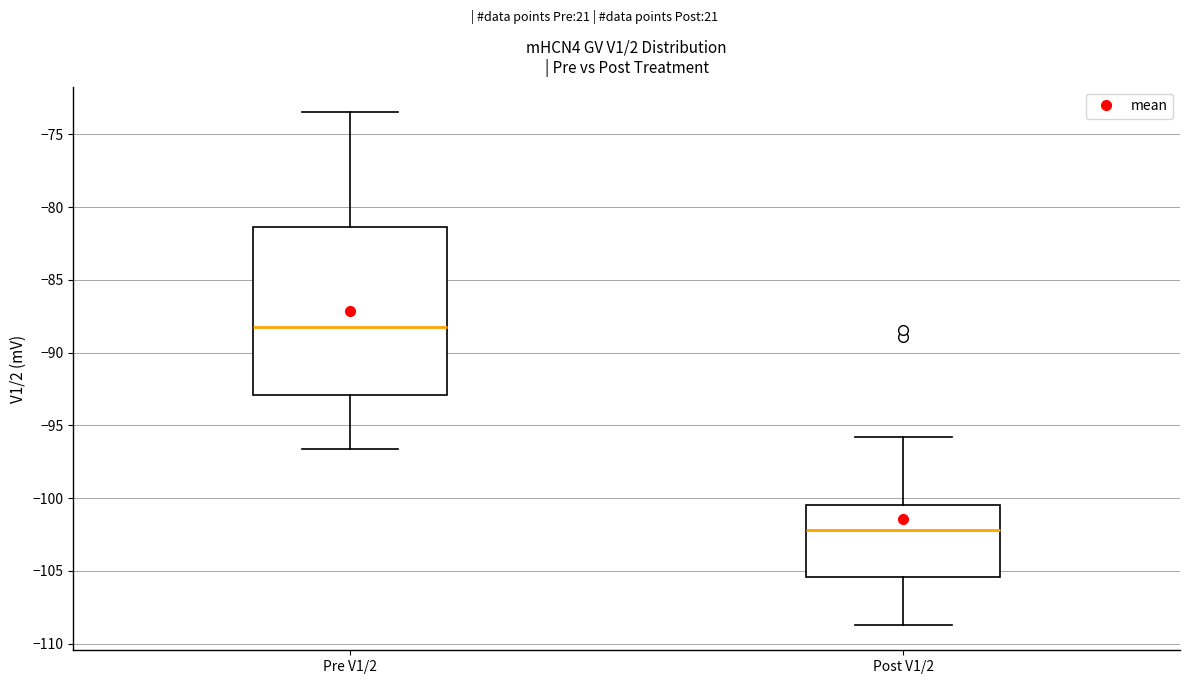

Where is the lower edge of the box for Post V1/2 on the y-axis? The values are not printed on the chart, so give them approximately, as read against the axis.

-105.5